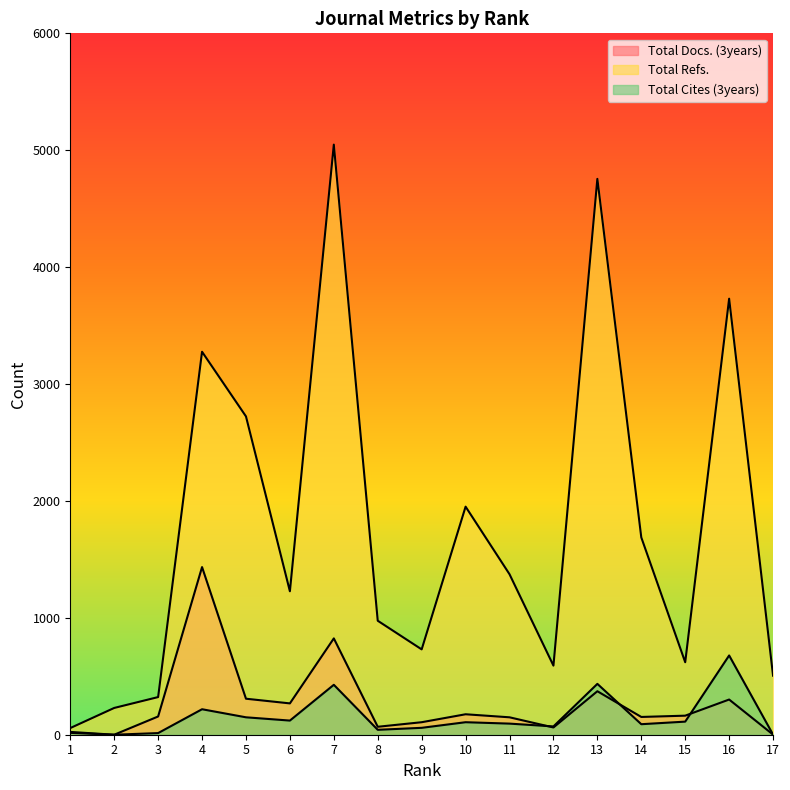

In Total Cites (3years), how many points are lower than both neighbors (excluding endpoints)?

5